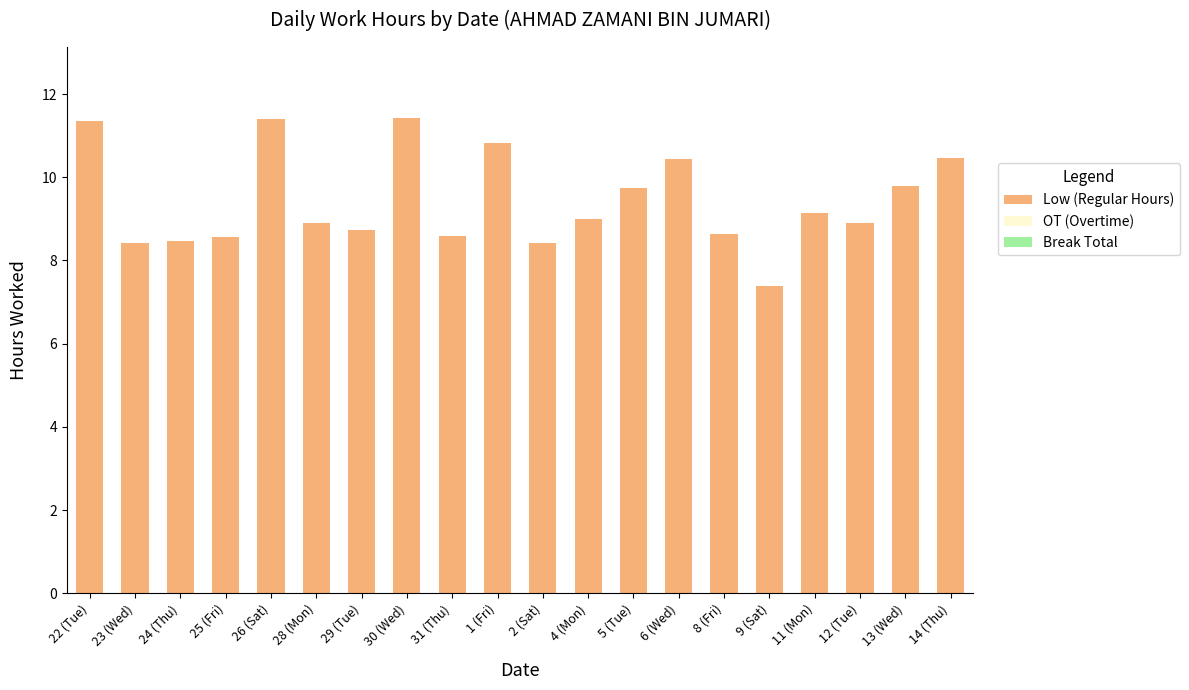

What is the difference between the maximum and minimum values?

4.0